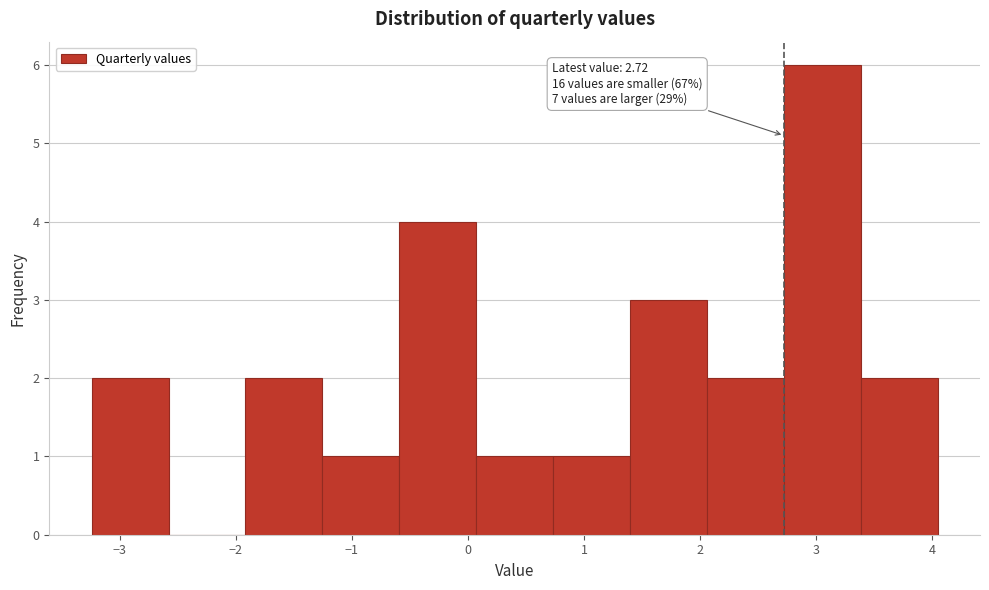

Which range on the x-axis has the tallest bar?

2.7 to 3.4